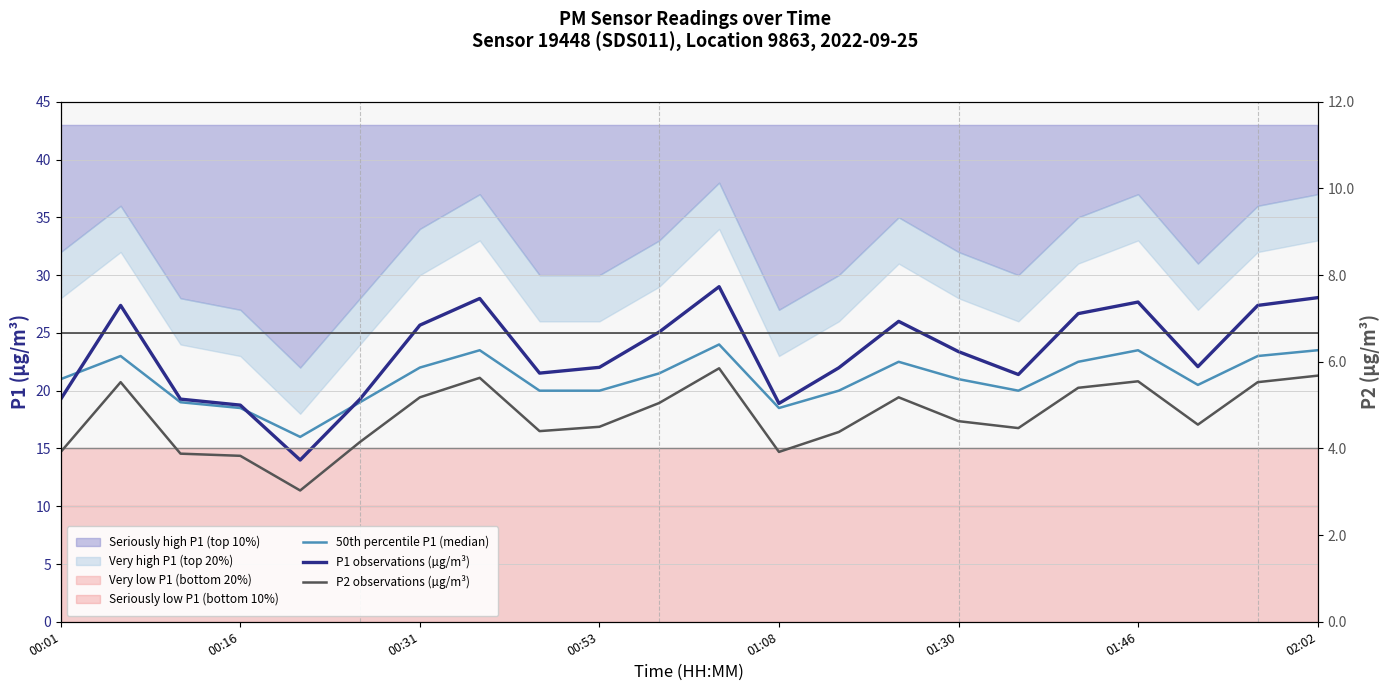

Which series has the widest spread of values?

P1 observations (µg/m³)